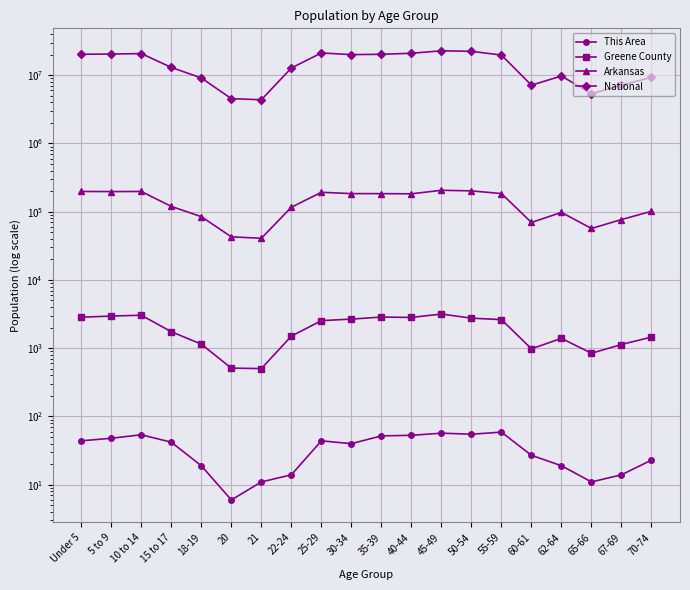

Is this an area chart (filled region under the line)?

No